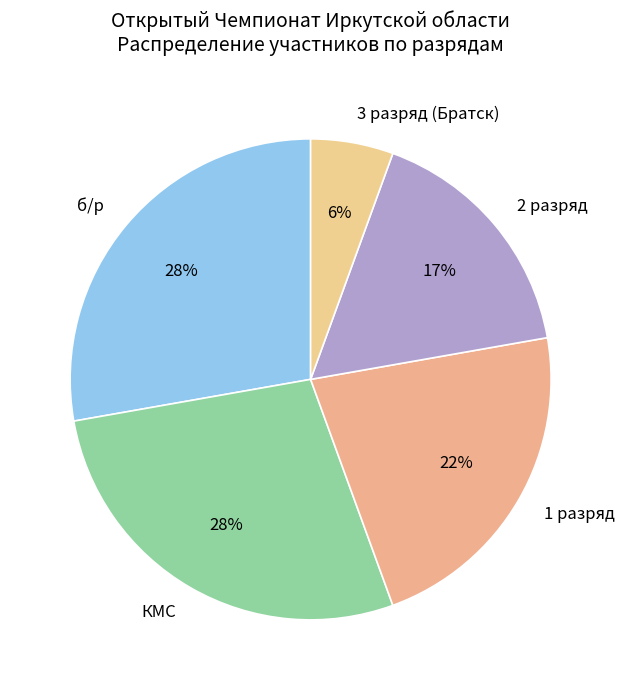

Is it true that 1 разряд is 30% of the pie?

False